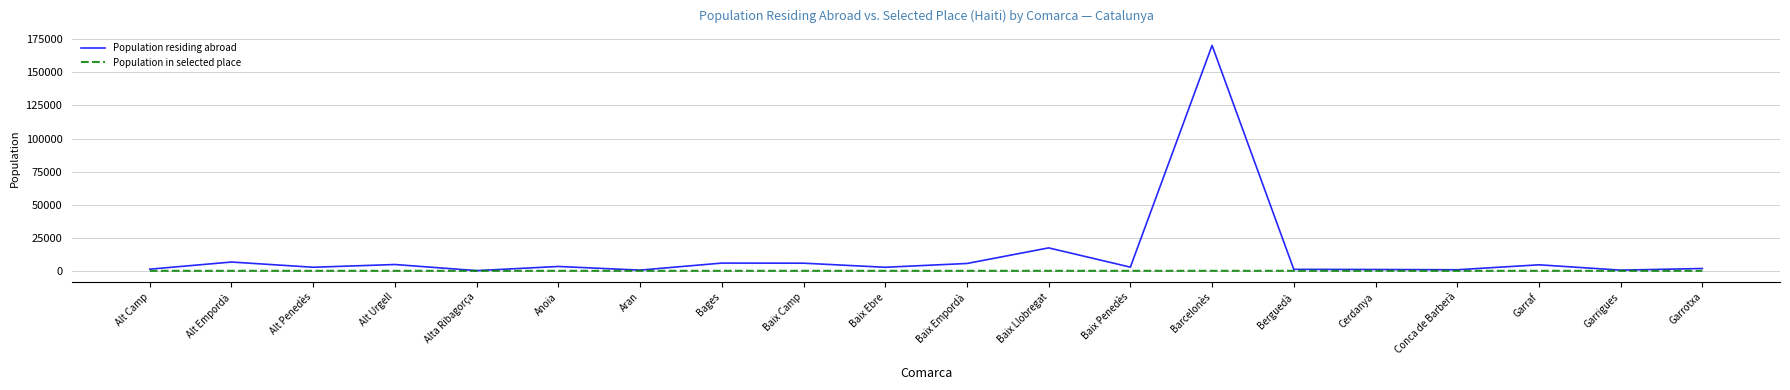

What is the maximum value shown in the chart?

170352